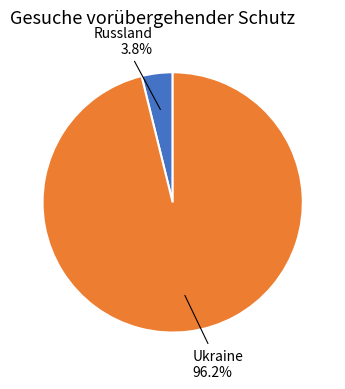

Does any single category account for the majority?

Yes